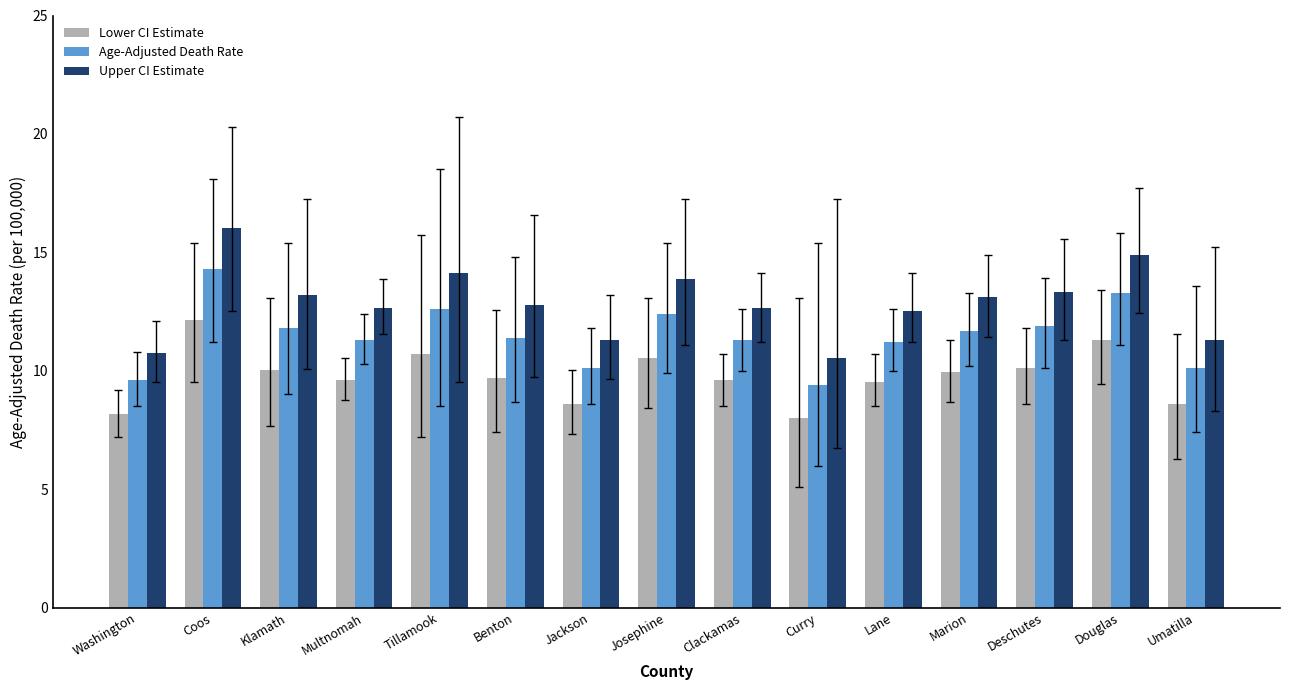

What is the maximum value shown in the chart?

16.0